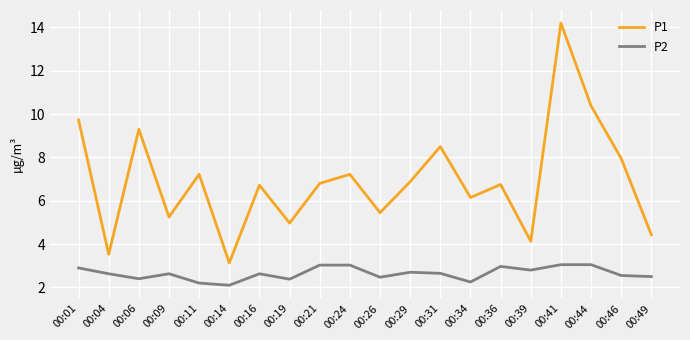

Which series has the largest range (max minus min)?

P1